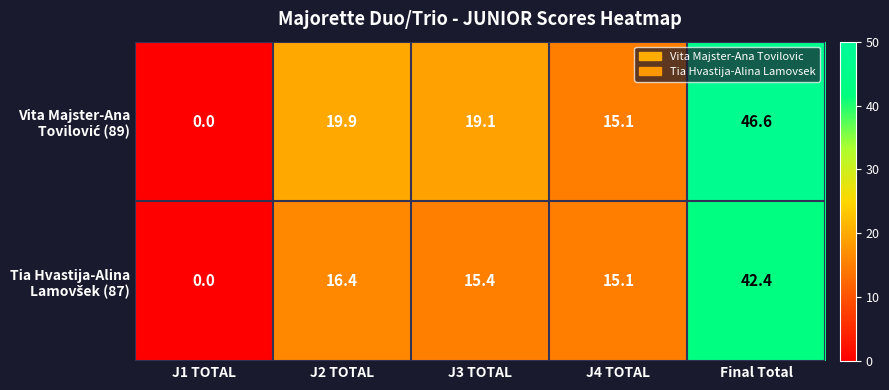

What is the total value across all series at J4 TOTAL?

30.2